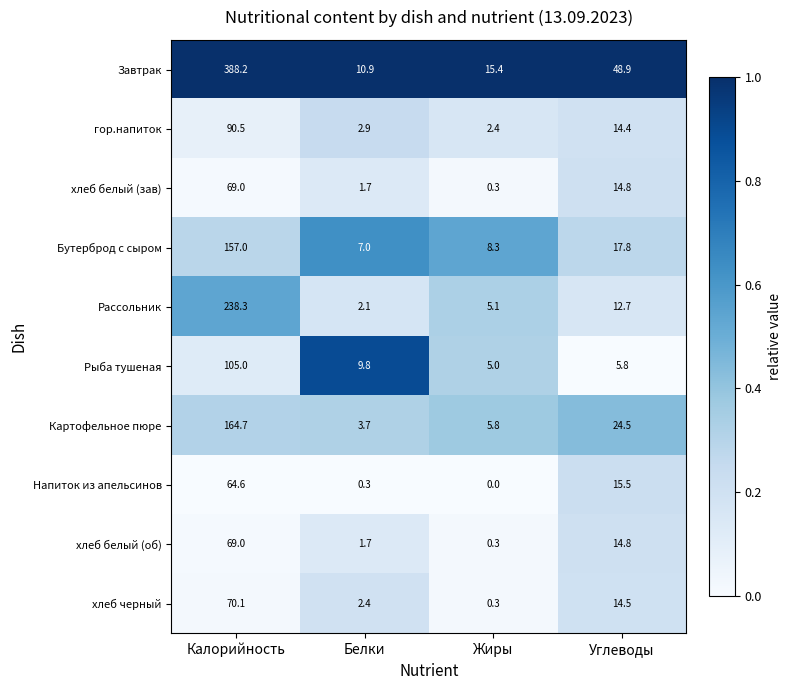

Rank the categories by Завтрак value from lowest to highest.

Белки, Жиры, Углеводы, Калорийность